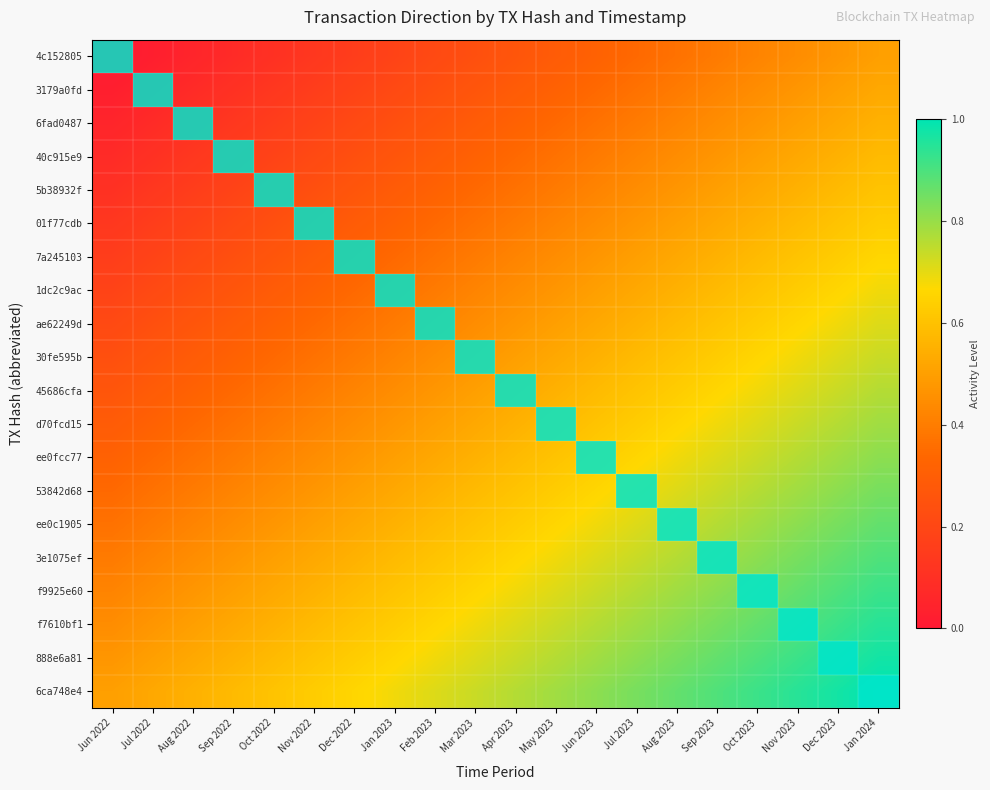

List the series in order of their peak value, lowest first.

4c152805, 3179a0fd, 6fad0487, 40c915e9, 5b38932f, 01f77cdb, 7a245103, 1dc2c9ac, ae62249d, 30fe595b, 45686cfa, d70fcd15, ee0fcc77, 53842d68, ee0c1905, 3e1075ef, f9925e60, f7610bf1, 888e6a81, 6ca748e4